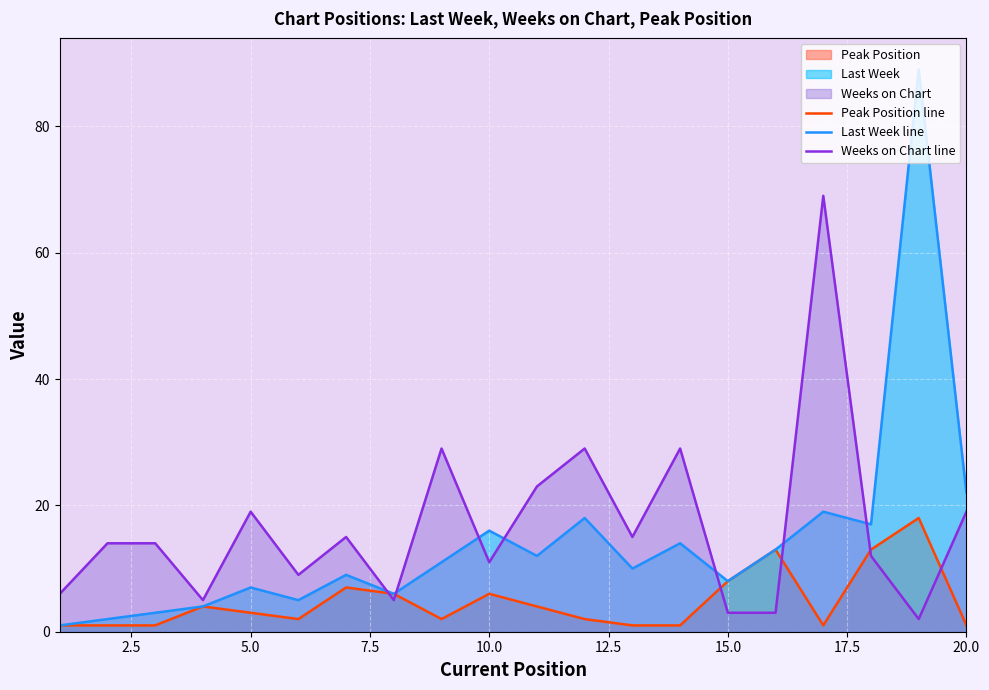

Reading left to right, transcribe all the data shown in this chart.

Peak Position line: 1	1	1	4	3	2	7	6	2	6	4	2	1	1	8	13	1	13	18	1
Last Week line: 1	2	3	4	7	5	9	6	11	16	12	18	10	14	8	13	19	17	89	22
Weeks on Chart line: 6	14	14	5	19	9	15	5	29	11	23	29	15	29	3	3	69	12	2	19